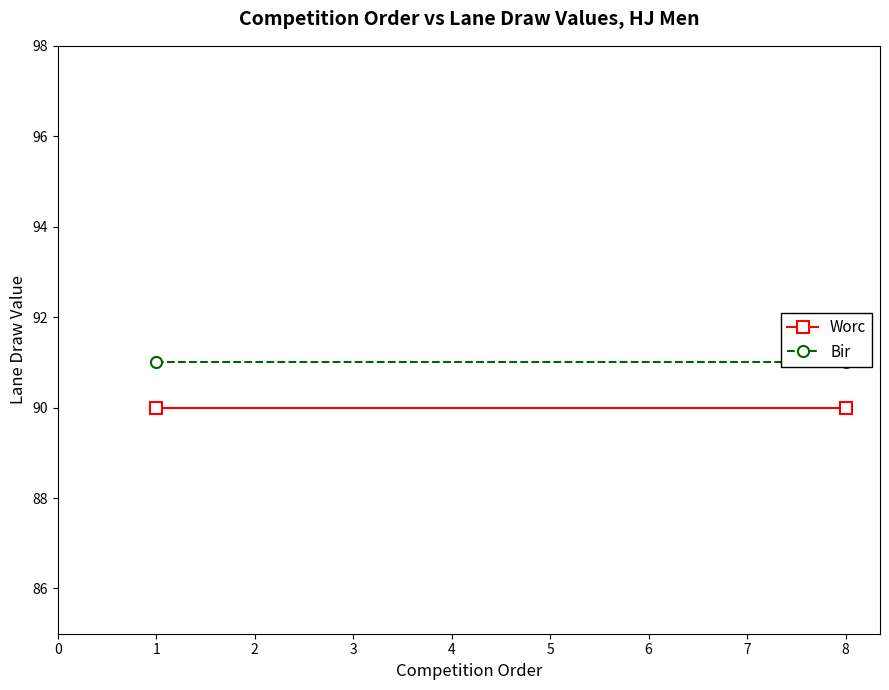

How many lines are shown in the chart?

2